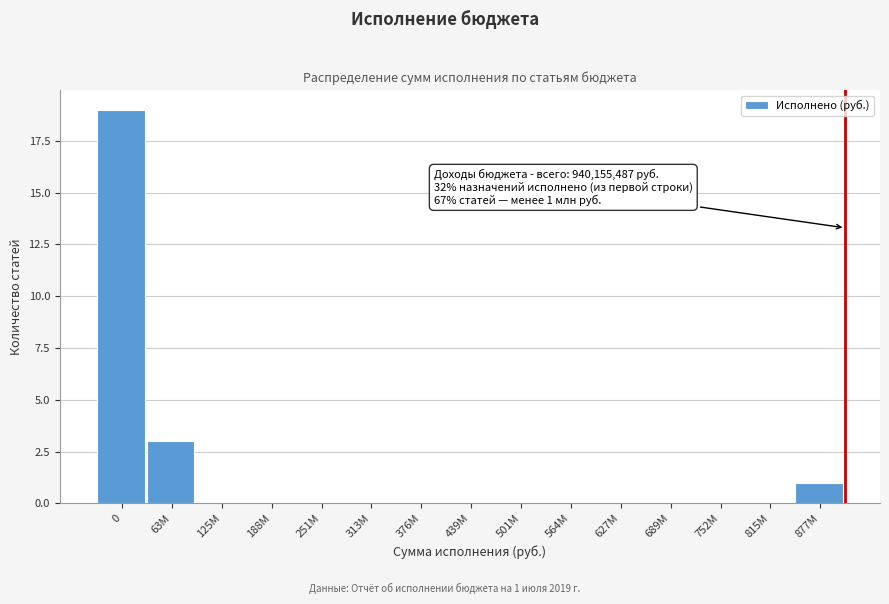

Reading left to right, transcribe all the data shown in this chart.

0=19	63M=3	125M=0	188M=0	251M=0	313M=0	376M=0	439M=0	501M=0	564M=0	627M=0	689M=0	752M=0	815M=0	877M=1